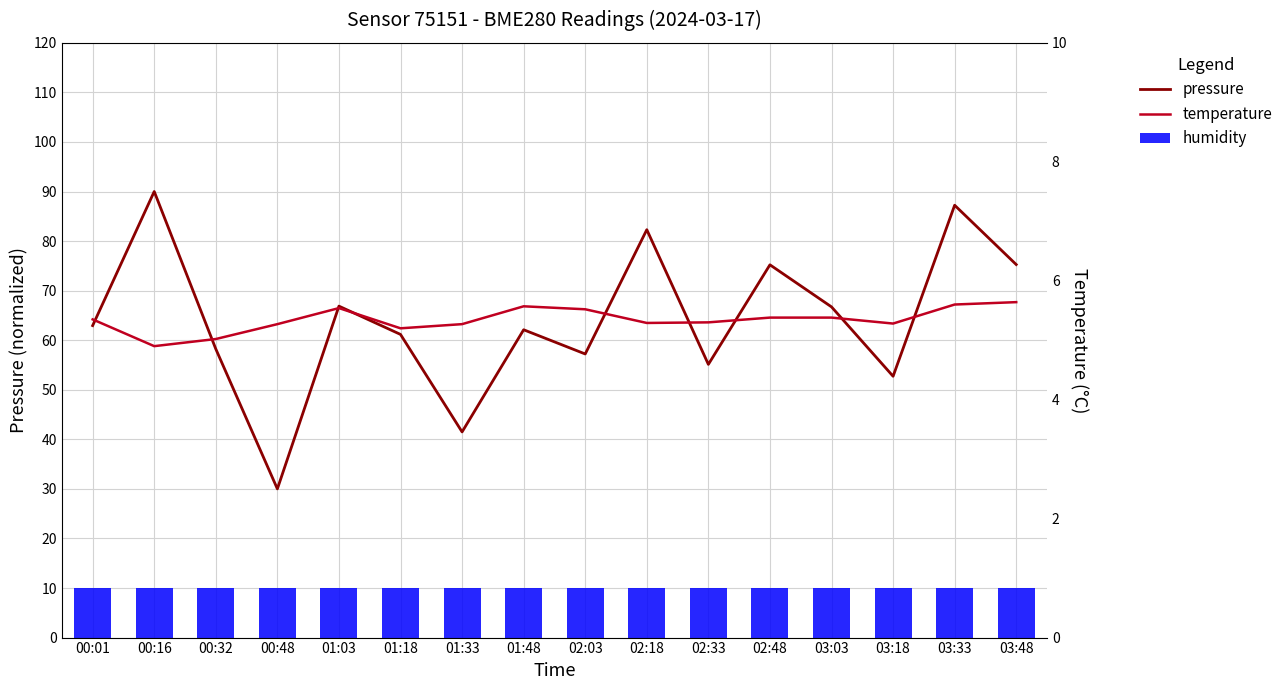

Is the value of humidity at 01:03 greater than the value of pressure at 00:32?

No